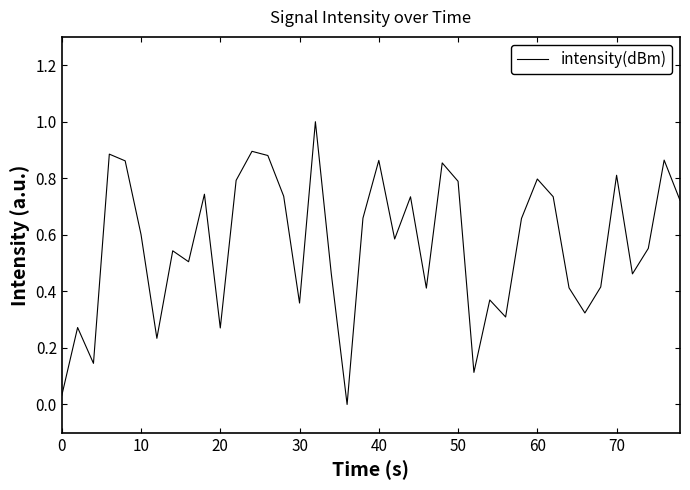

What is the greatest value displayed?

1.0